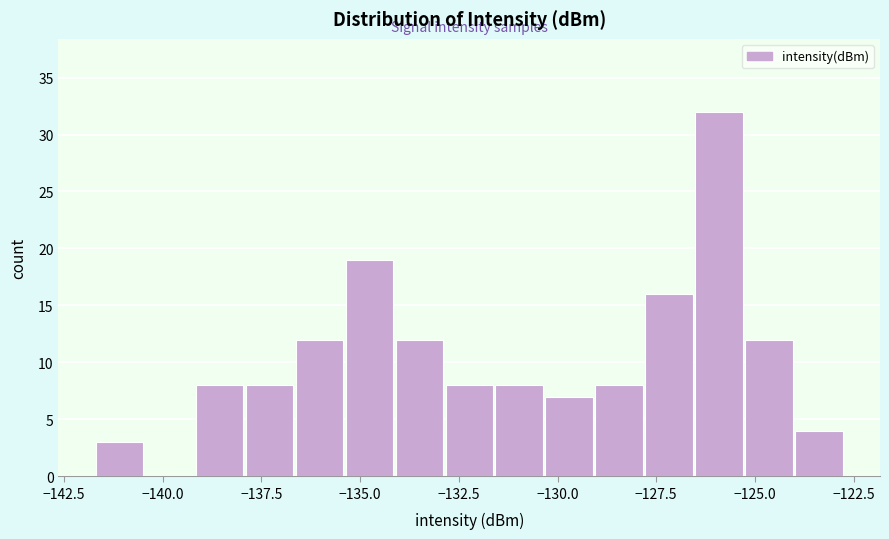

Read against the x-axis, roughly where is the centre of the tallest bar?

-126.0